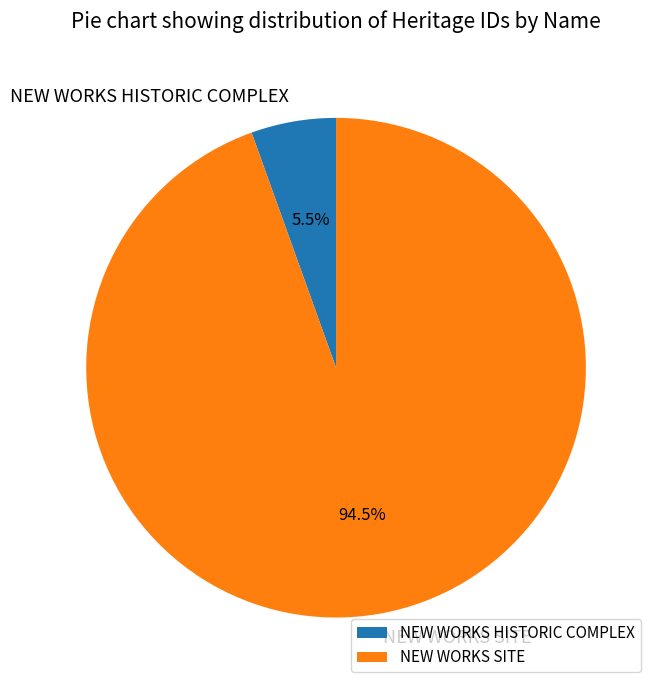

Between NEW WORKS SITE and NEW WORKS HISTORIC COMPLEX, which is larger?

NEW WORKS SITE